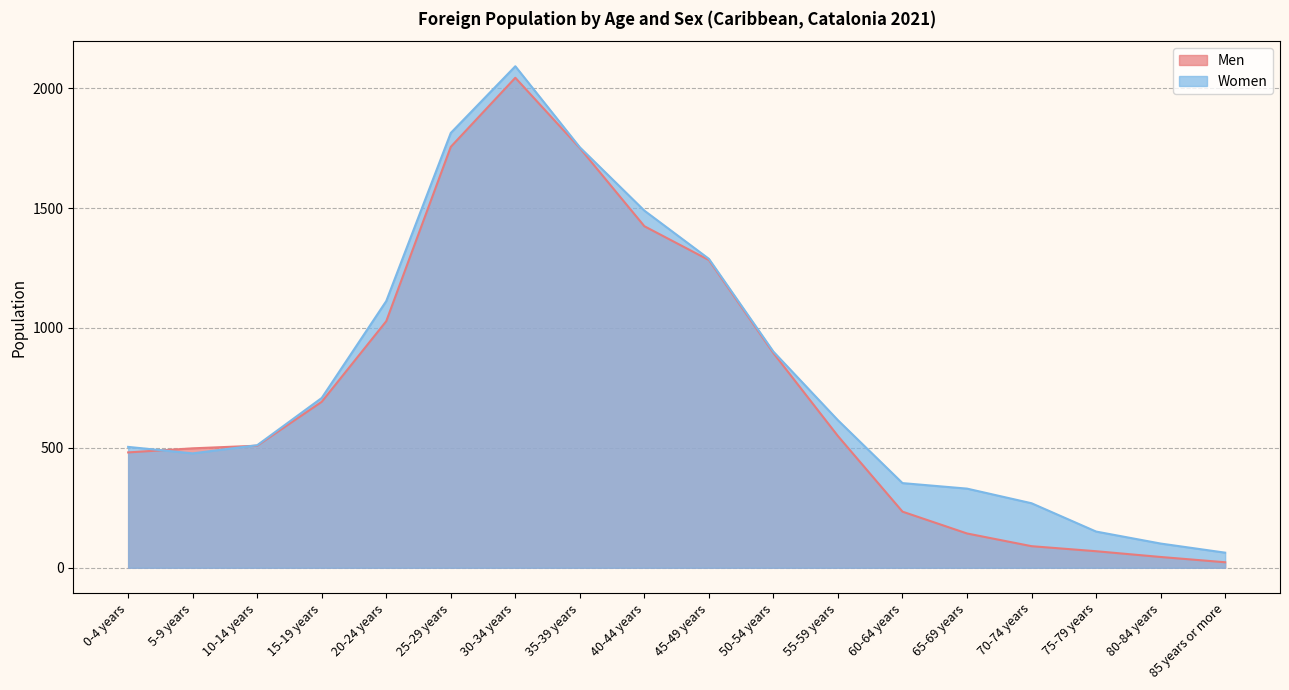

The value of Men at 45-49 years is 1283. True or false?

True